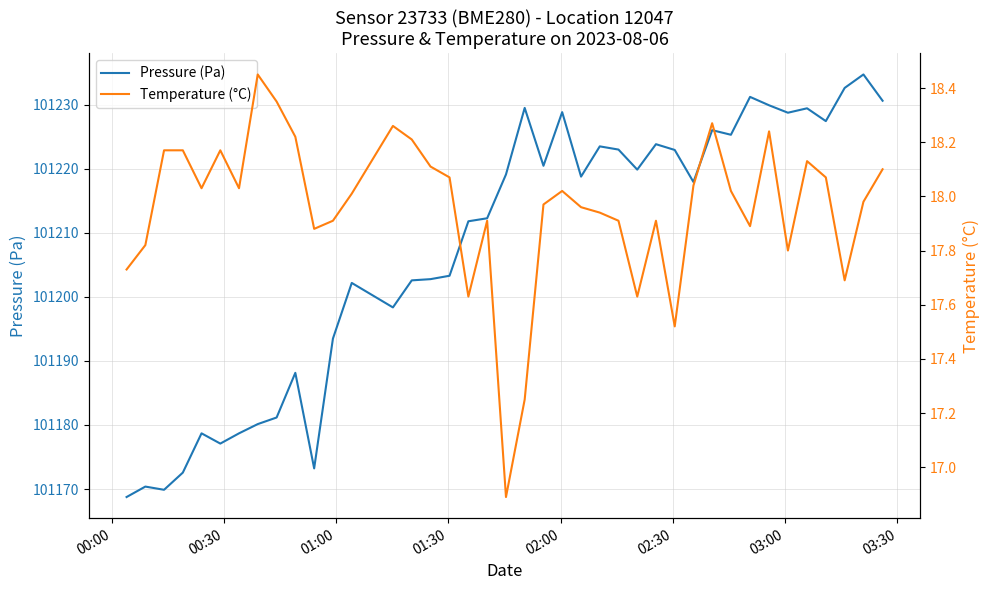

Does the chart display data point markers on the line(s)?

No